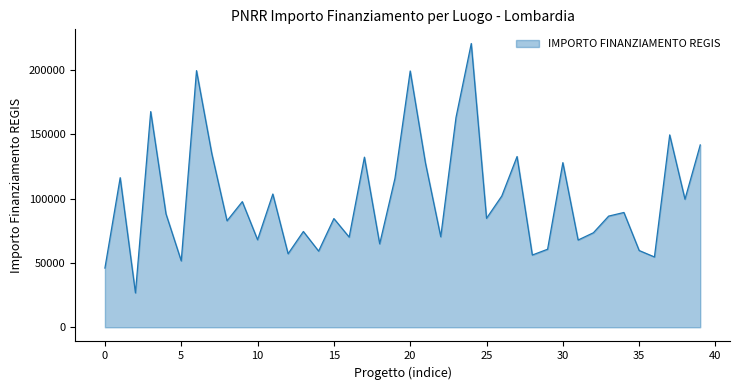

What is the minimum value shown in the chart?

26730.0